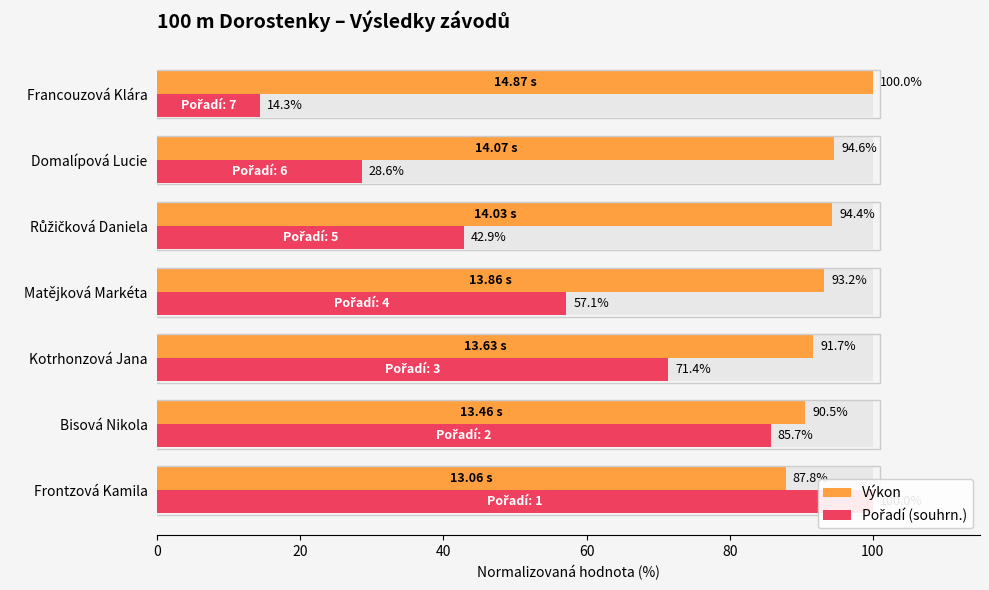

Reading left to right, what are all the values shown in this chart?

Výkon: 87.8	90.5	91.7	93.2	94.4	94.6	100.0
Pořadí (souhrn.): 100.0	85.7	71.4	57.1	42.9	28.6	14.3